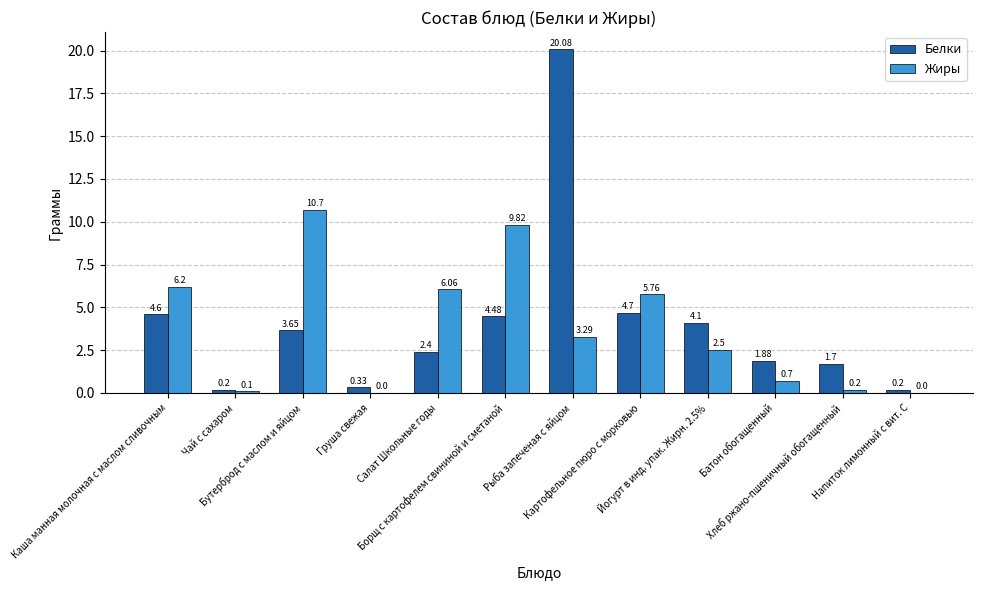

Which series has the largest total across all categories?

Белки